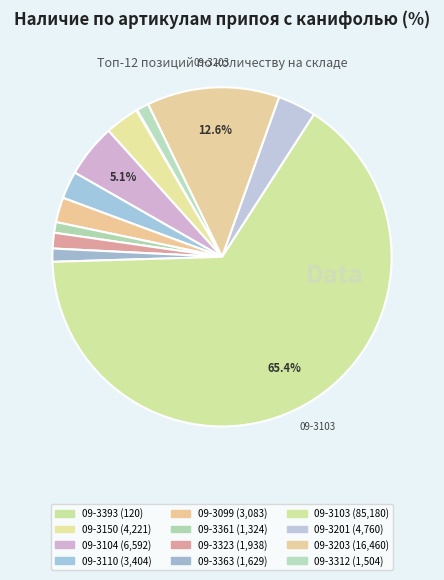

Approximately how many times larger is the value at 09-3150 compared to 09-3312?

2.8